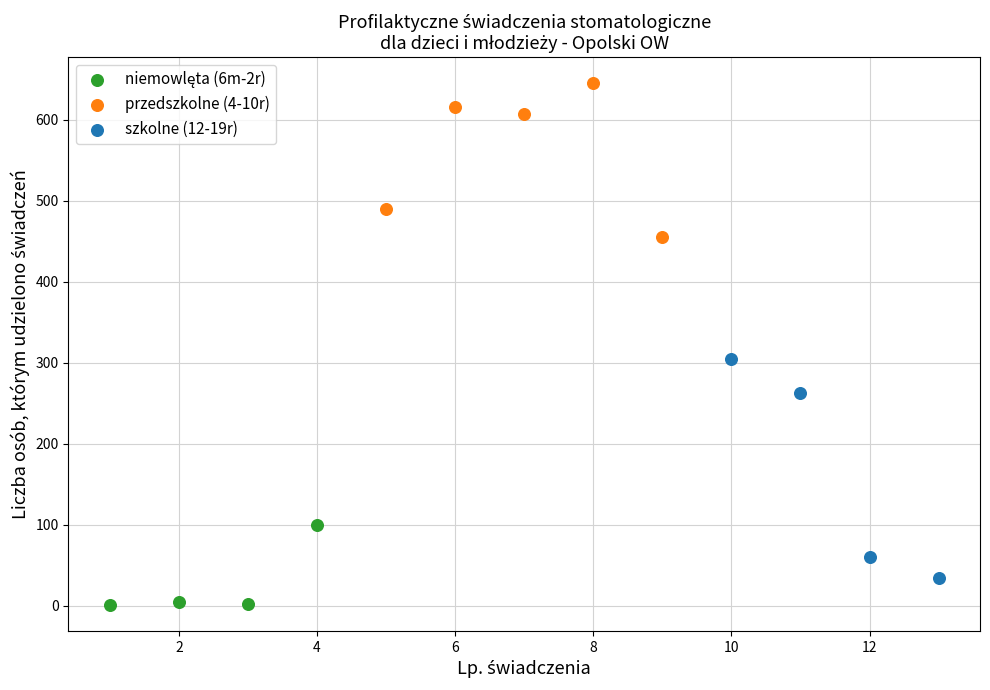

Which series has the largest Y range (max minus min)?

szkolne (12-19r)